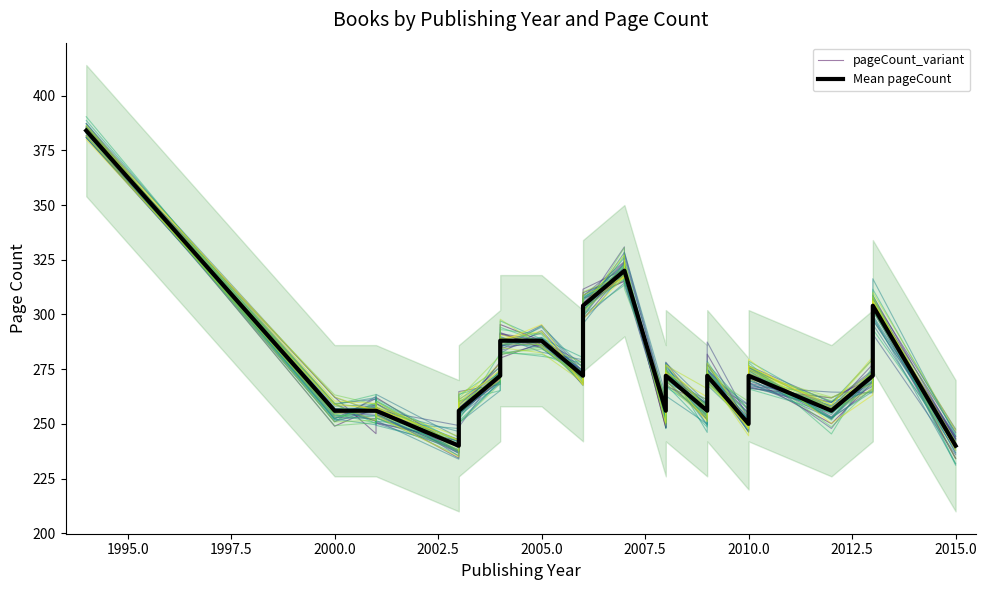

How many intersections are there between pageCount_variant and Mean pageCount?

15